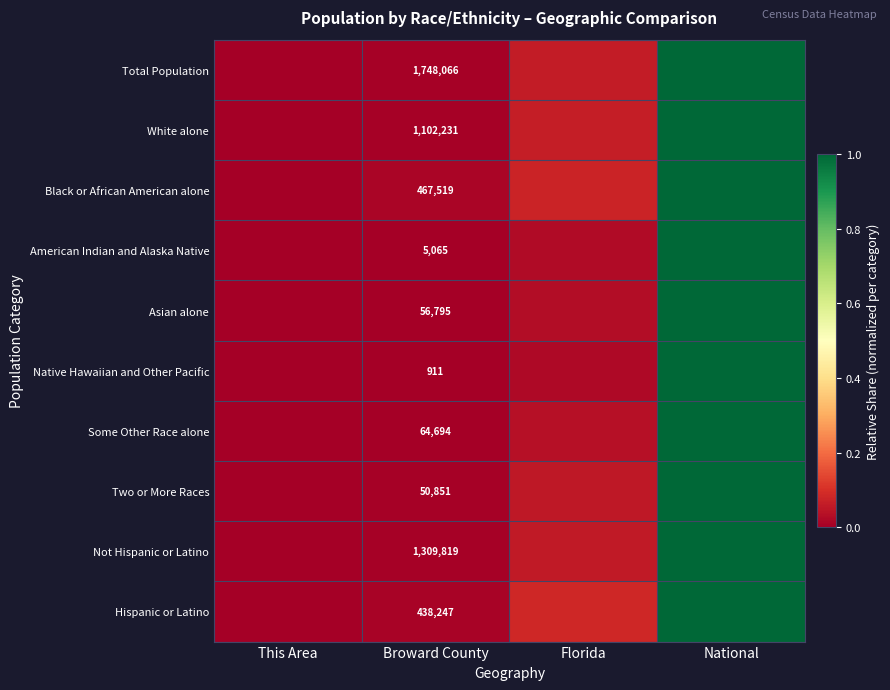

At Broward County, list the series in order from smallest to largest.

Native Hawaiian and Other Pacific, American Indian and Alaska Native, Two or More Races, Asian alone, Some Other Race alone, Hispanic or Latino, Black or African American alone, White alone, Not Hispanic or Latino, Total Population